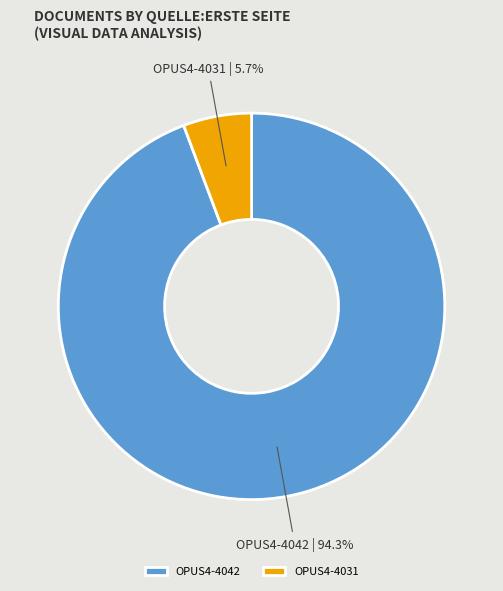

Does OPUS4-4042 account for over 50% of the chart?

Yes